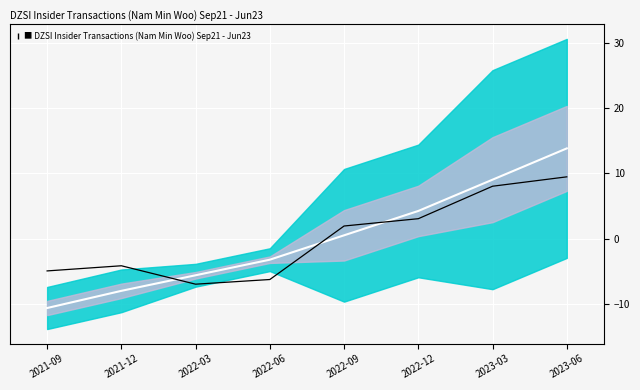

True or false: Shares Owned has more than 0 interior local peaks.

False